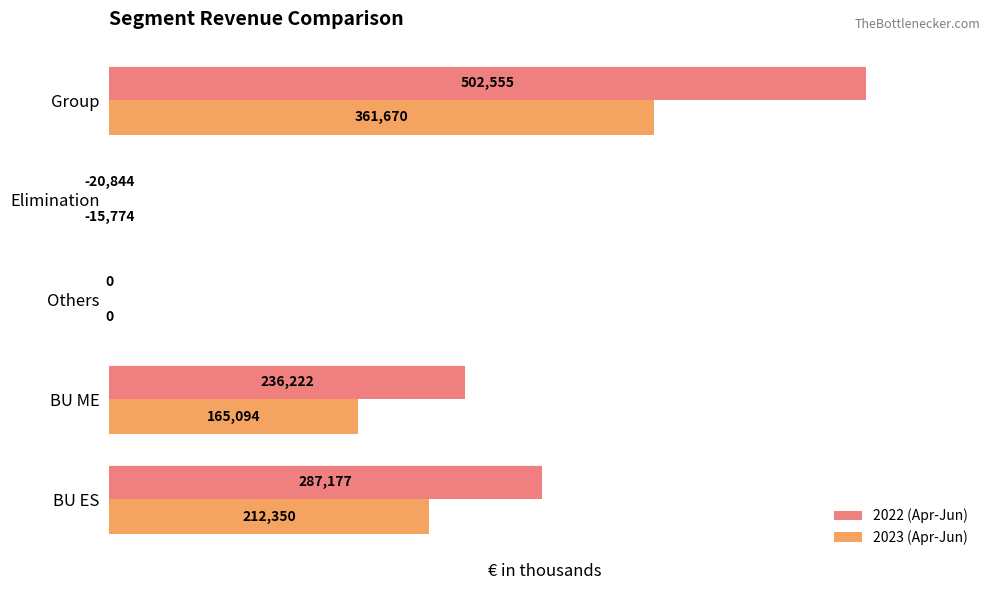

The value of 2023 (Apr-Jun) at Elimination is 0. True or false?

True